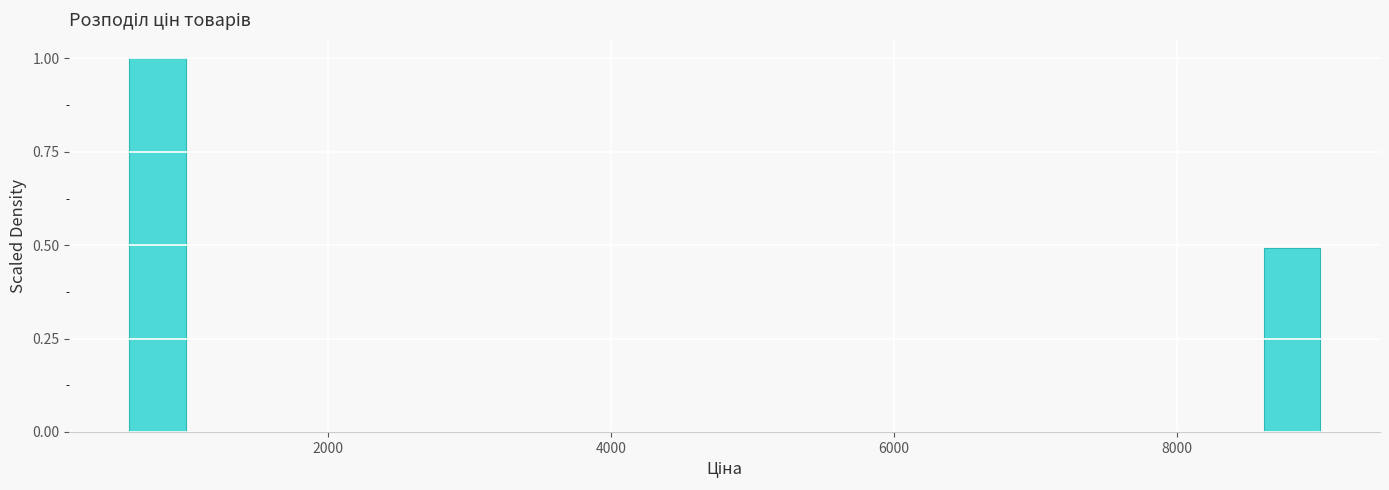

Around what value on the x-axis is the tallest bar? Give the approximate position of its centre, as read against the axis.

800